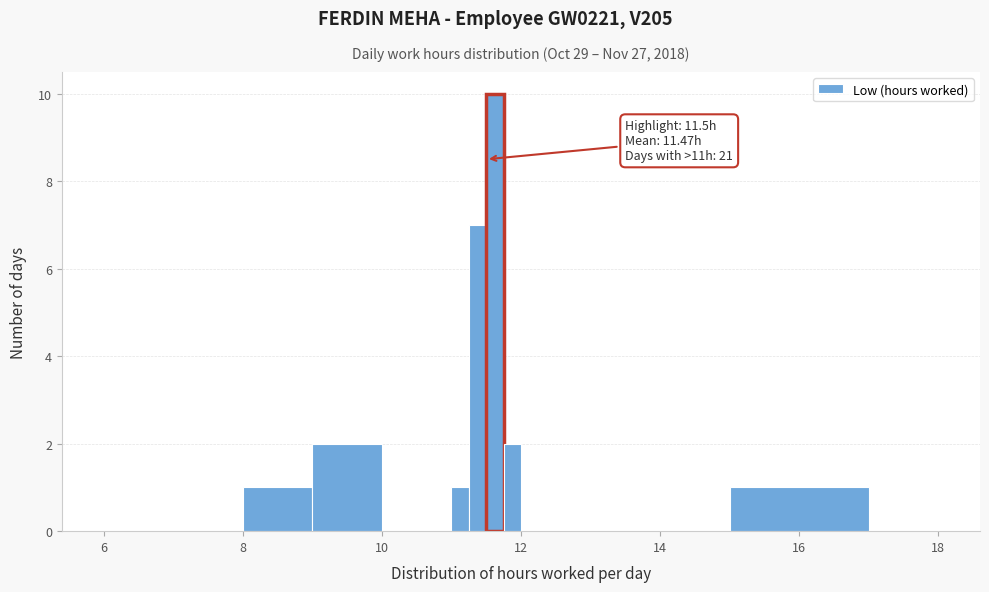

Read against the x-axis, roughly where is the centre of the tallest bar?

11.6